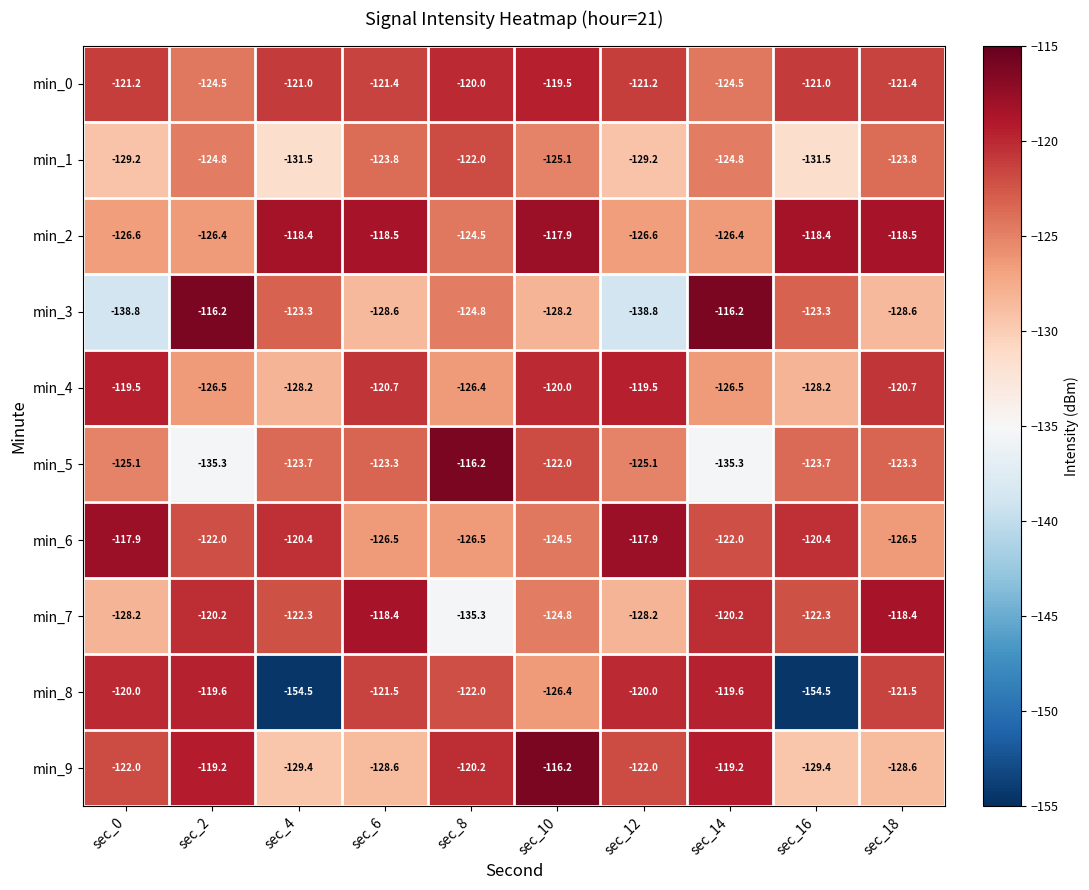

Where is min_7 nearest to the value -126?

sec_10